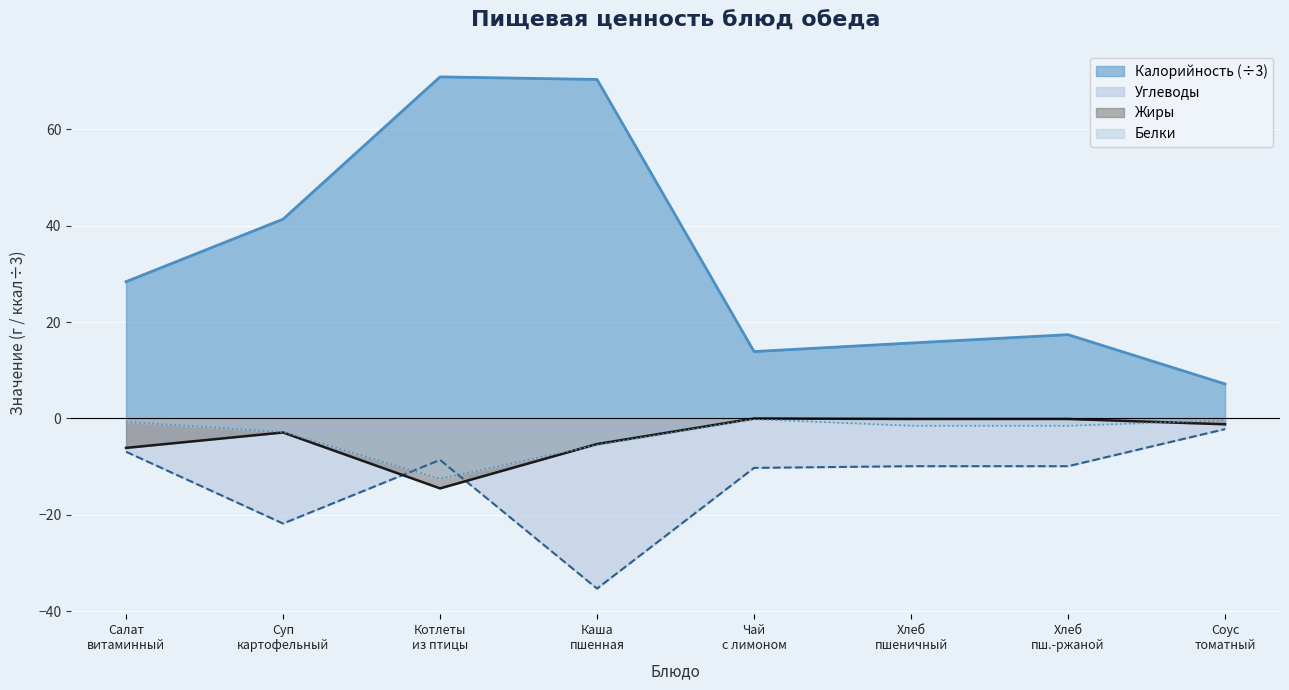

Where is Углеводы nearest to the value -18?

Суп
картофельный